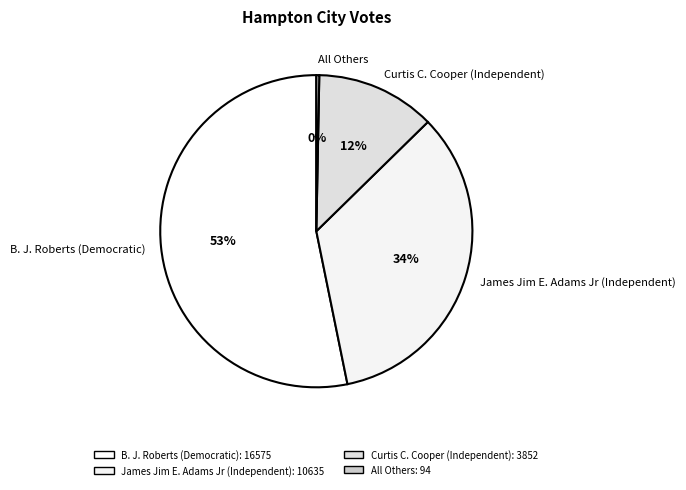

What is the largest slice in the pie chart?

B. J. Roberts (Democratic)